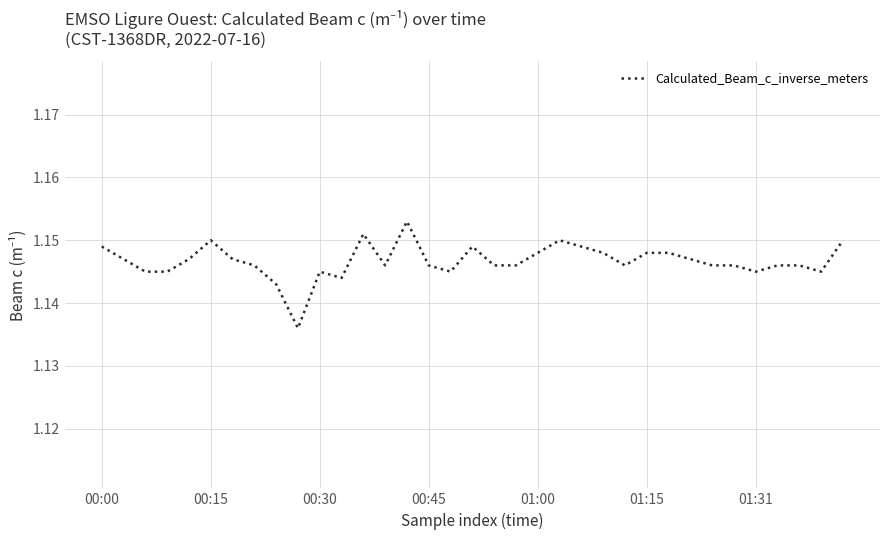

Count the values in the range 1 to 2.

35